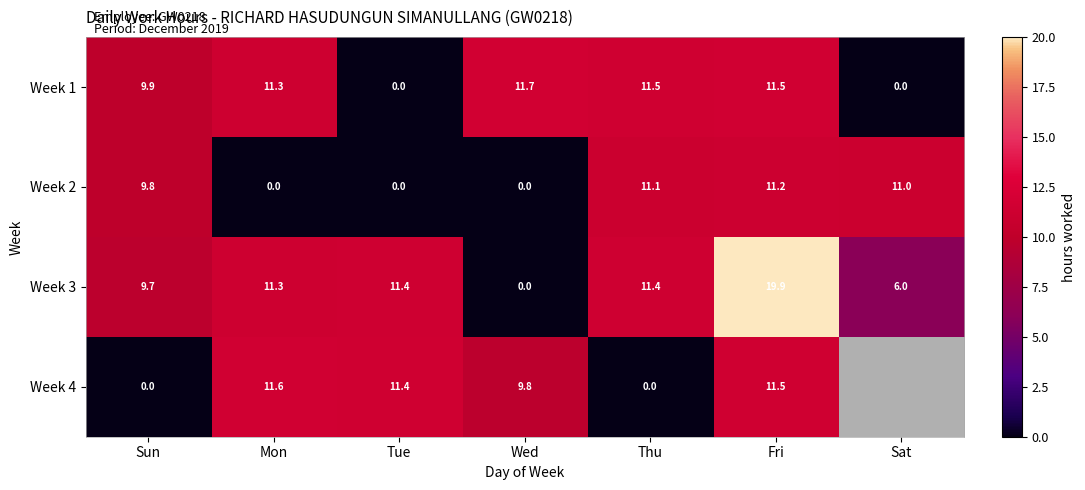

Is the value of Week 1 at Wed greater than the value of Week 2 at Fri?

Yes